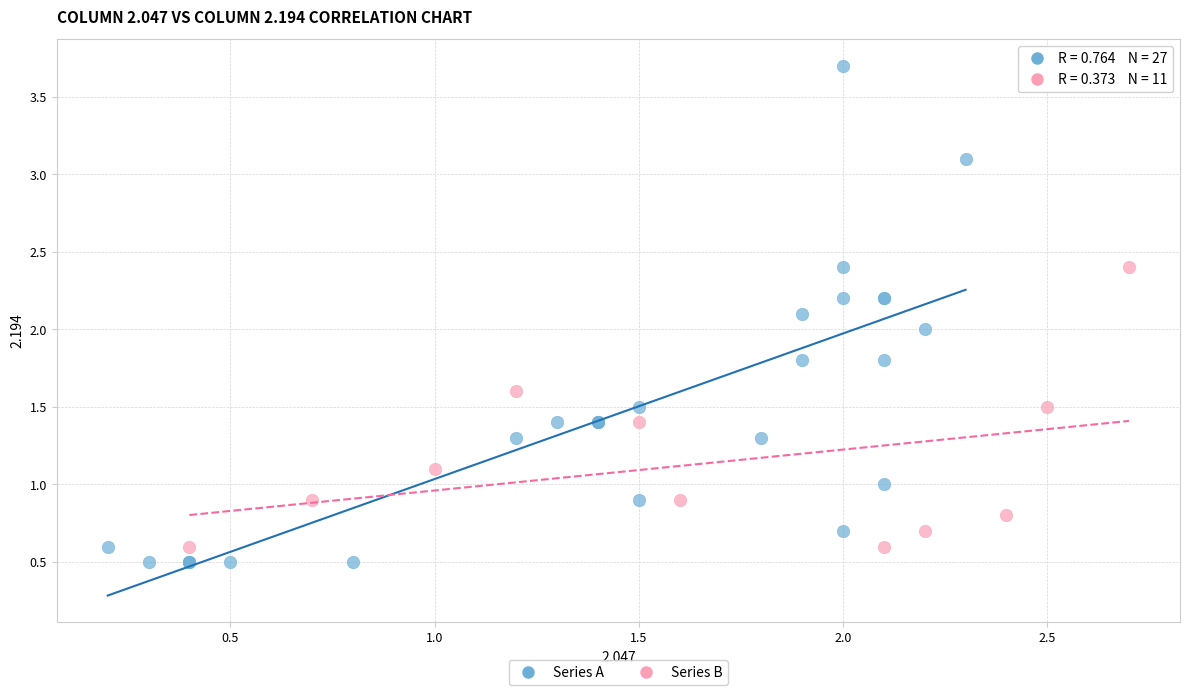

Which series has the largest Y range (max minus min)?

Series A